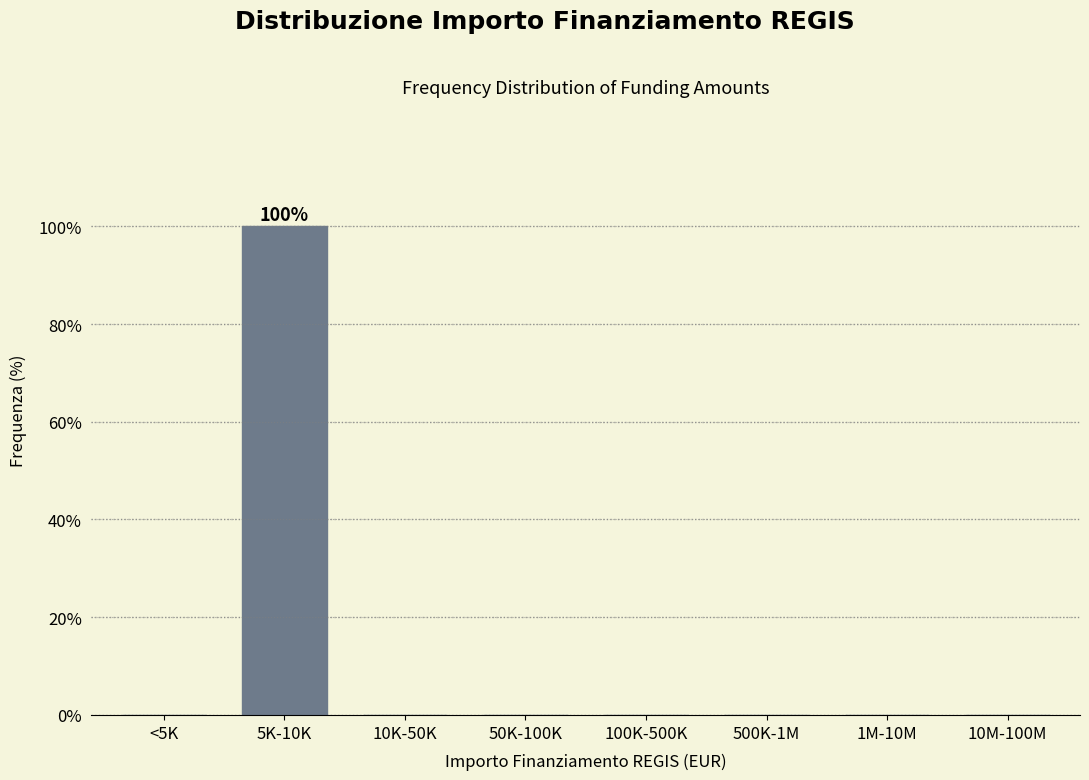

Reading right to left, transcribe all the data shown in this chart.

10M-100M=0	1M-10M=0	500K-1M=0	100K-500K=0	50K-100K=0	10K-50K=0	5K-10K=100	<5K=0